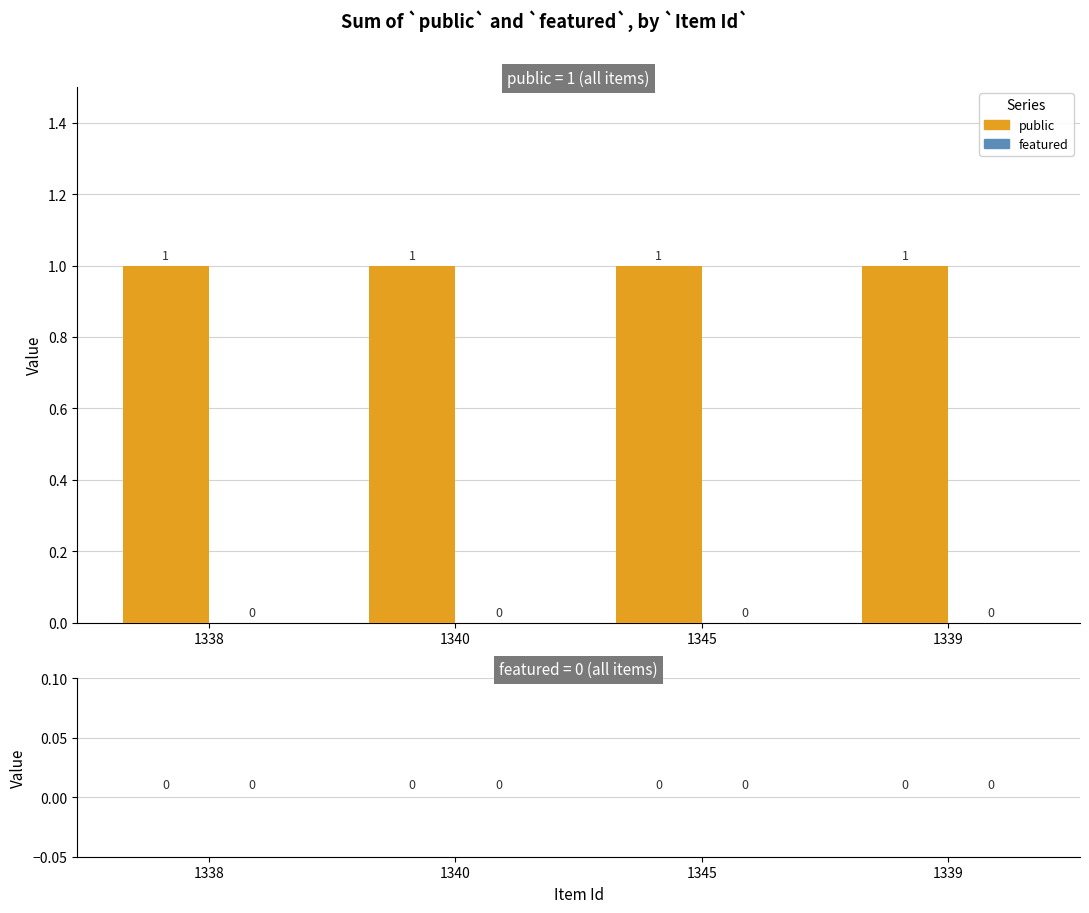

What is the maximum value for public?

1